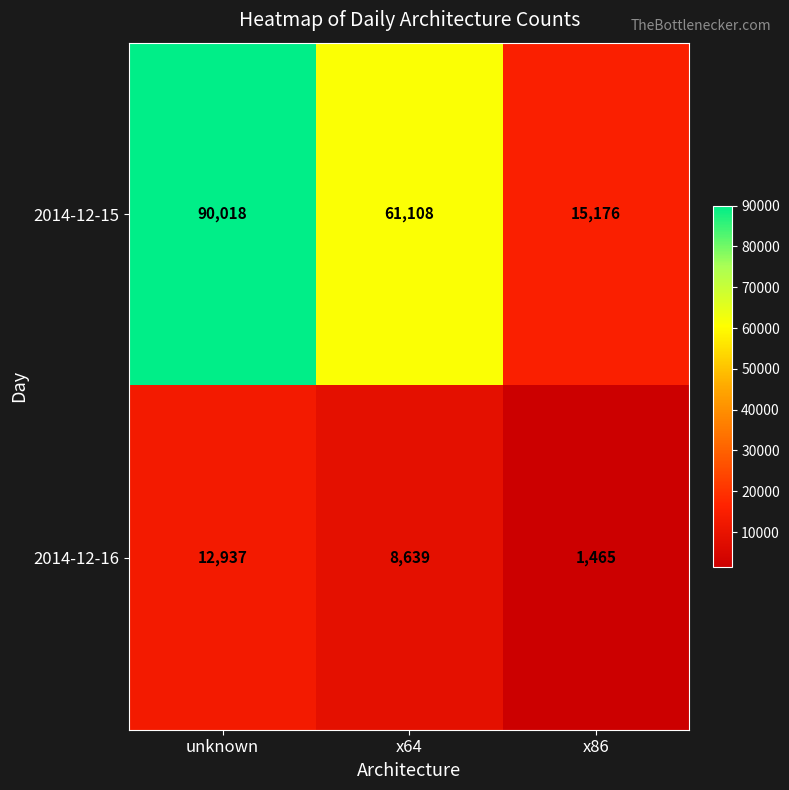

Is the value of 2014-12-16 at unknown greater than the value of 2014-12-15 at x86?

No